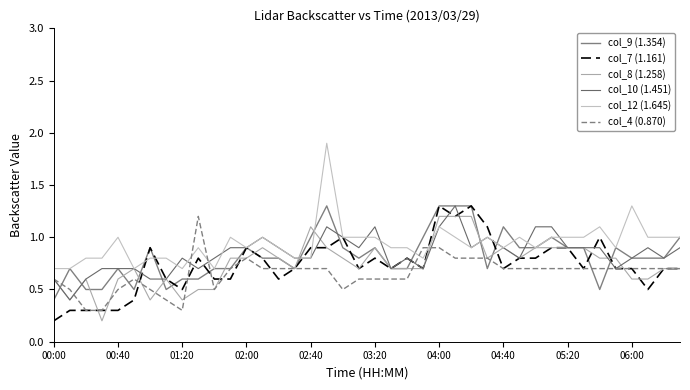

At which category does the chart reach its minimum across all series?

00:00